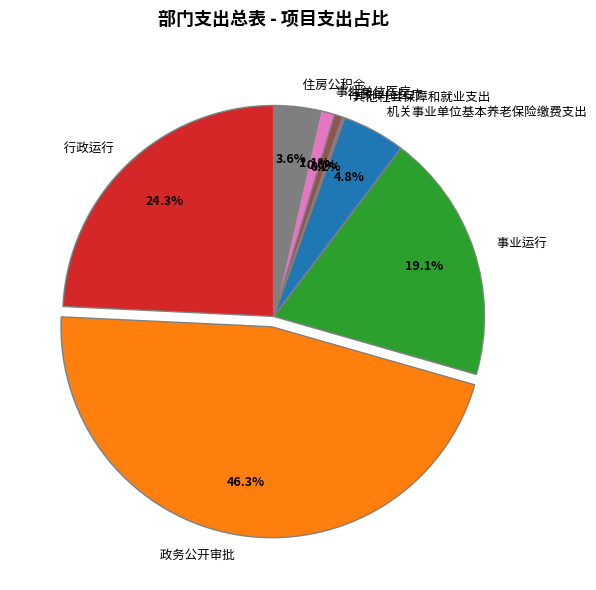

Is there a majority slice in this chart?

No